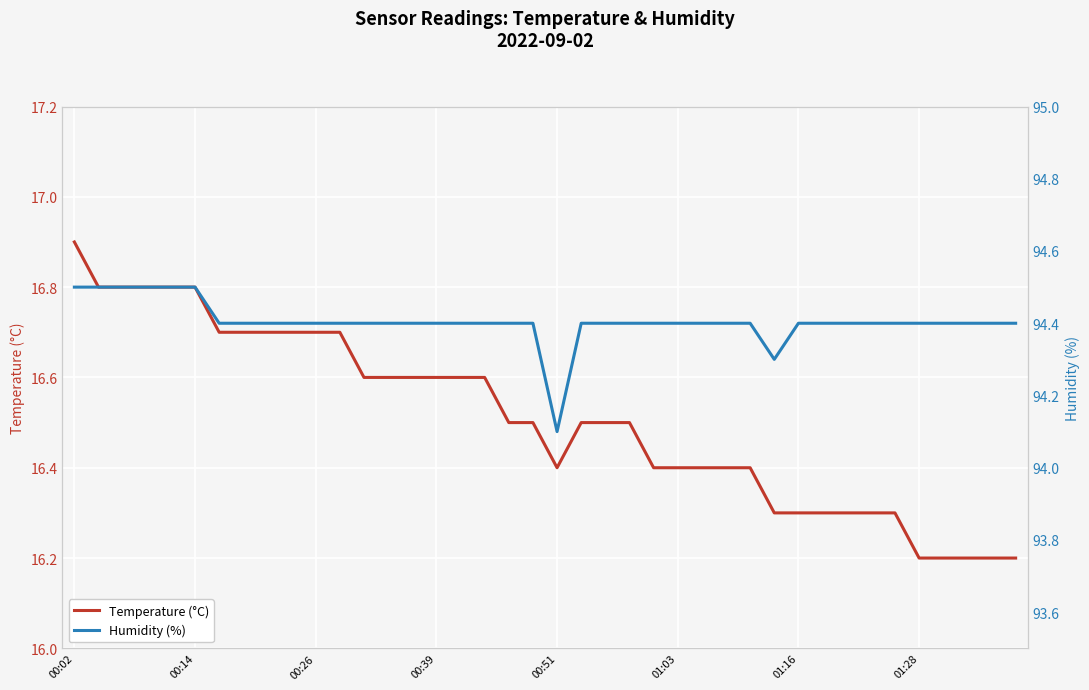

What is the minimum value for Temperature (°C)?

16.2